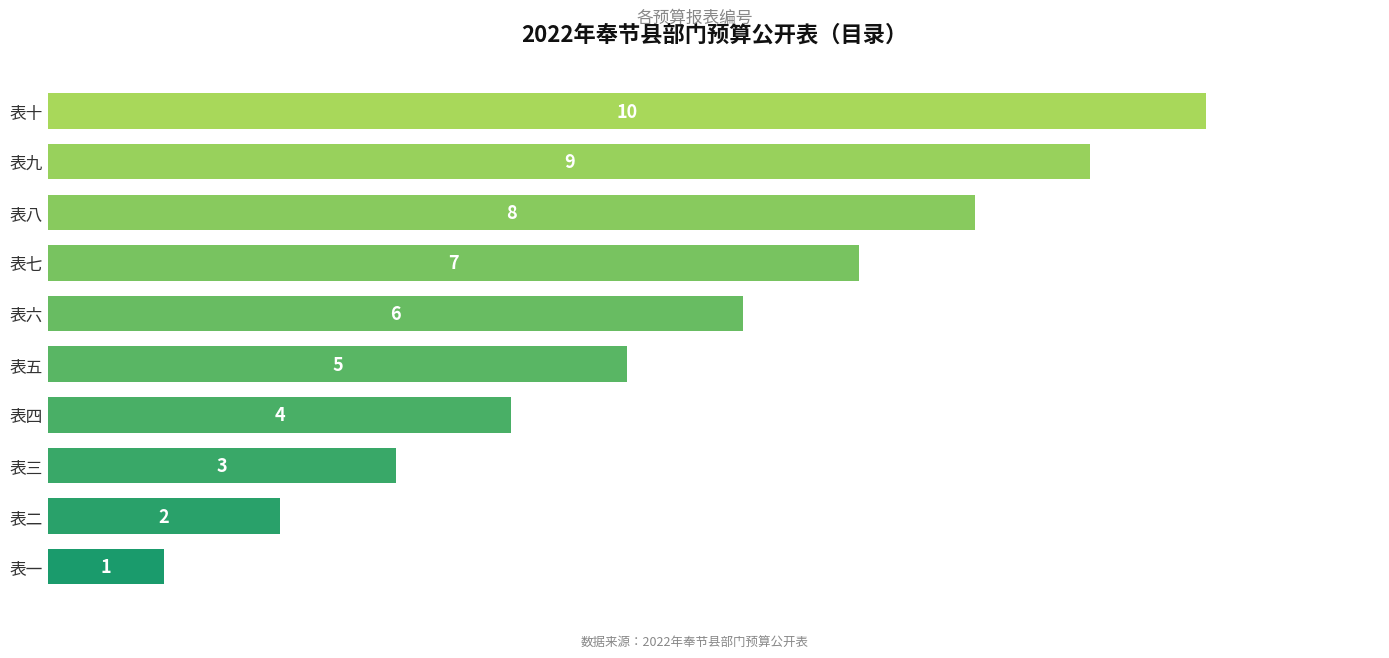

The chart shows a value of 4 at 表四. True or false?

True